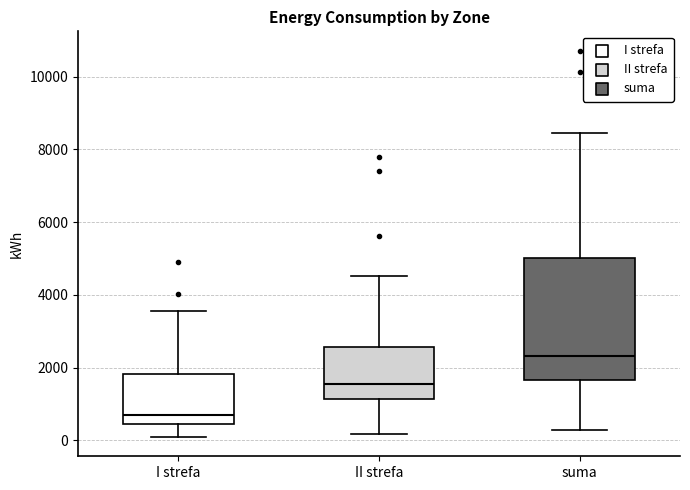

Comparing the boxes themselves (not the whiskers), which one is the tallest?

suma